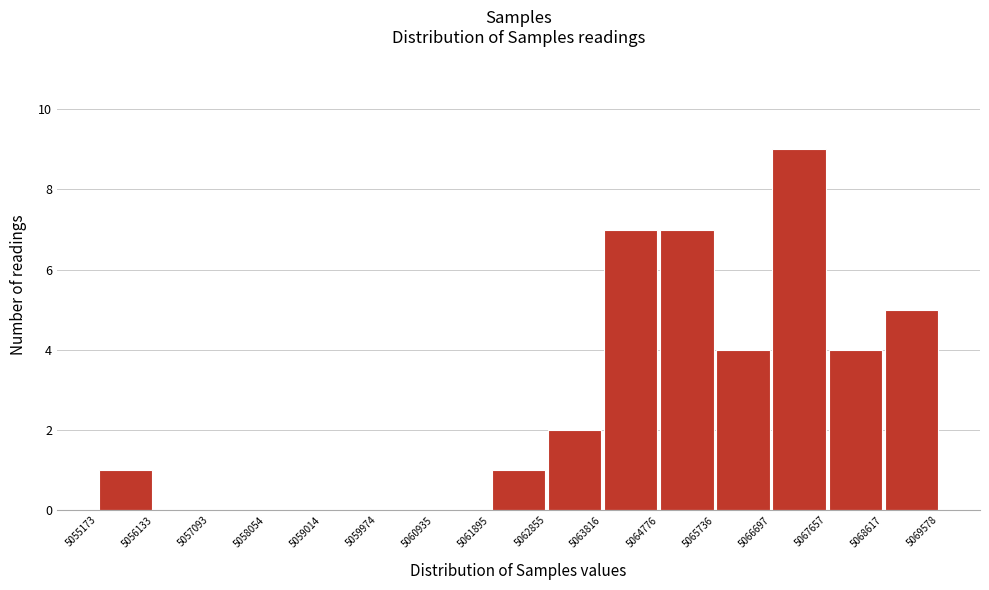

Which range on the x-axis has the tallest bar?

5066697 to 5067657